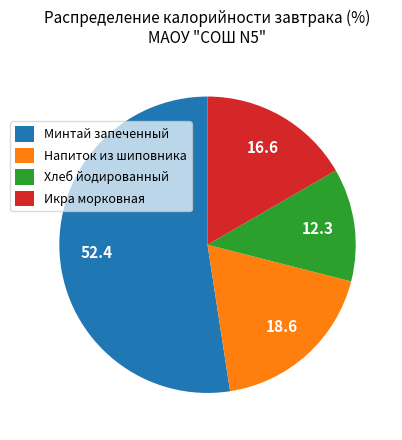

Rank the categories by value from lowest to highest.

Хлеб йодированный, Икра морковная, Напиток из шиповника, Минтай запеченный